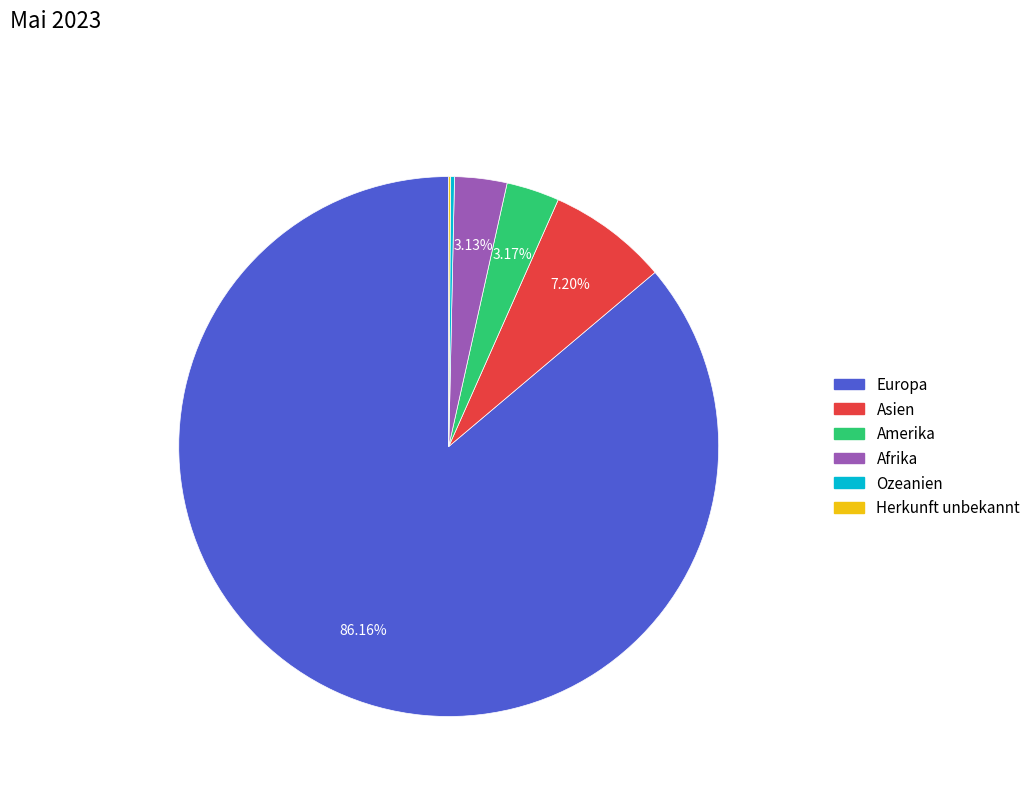

Is there a majority slice in this chart?

Yes